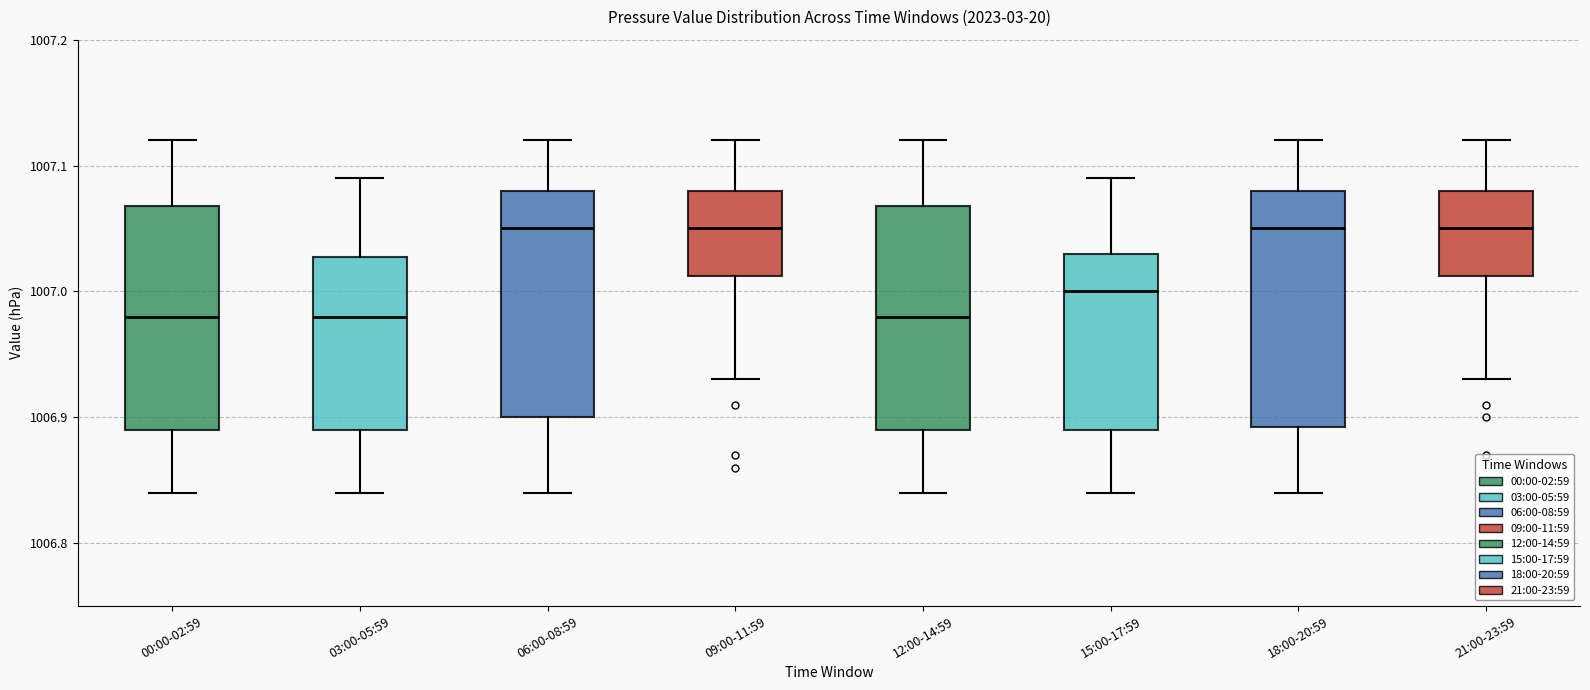

Reading left to right, read every box against the y-axis: the position of its median line, the range the box covers, and the ends of its whiskers. The values are not printed on the chart, so give them approximately, as read against the axis.

00:00-02:59: median 1006.98, box 1006.89 to 1007.07, whiskers 1006.84 to 1007.12
03:00-05:59: median 1006.98, box 1006.89 to 1007.03, whiskers 1006.84 to 1007.09
06:00-08:59: median 1007.05, box 1006.90 to 1007.08, whiskers 1006.84 to 1007.12
09:00-11:59: median 1007.05, box 1007.01 to 1007.08, whiskers 1006.93 to 1007.12
12:00-14:59: median 1006.98, box 1006.89 to 1007.07, whiskers 1006.84 to 1007.12
15:00-17:59: median 1007.00, box 1006.89 to 1007.03, whiskers 1006.84 to 1007.09
18:00-20:59: median 1007.05, box 1006.89 to 1007.08, whiskers 1006.84 to 1007.12
21:00-23:59: median 1007.05, box 1007.01 to 1007.08, whiskers 1006.93 to 1007.12